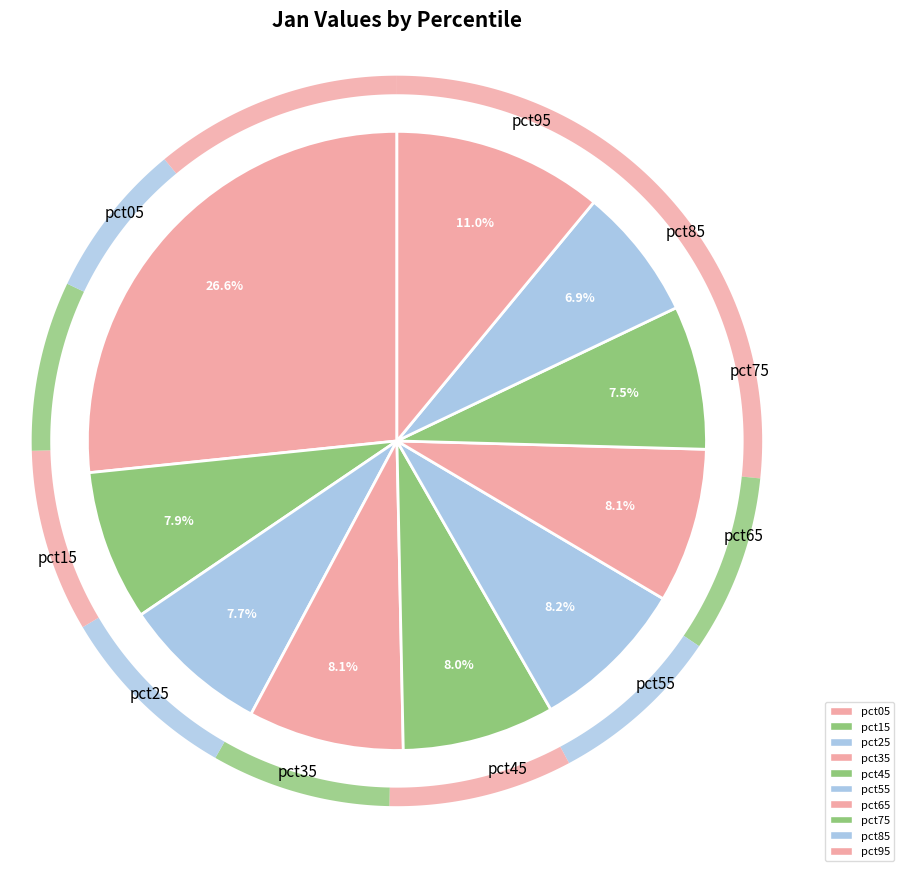

Count the number of slices in the pie.

10